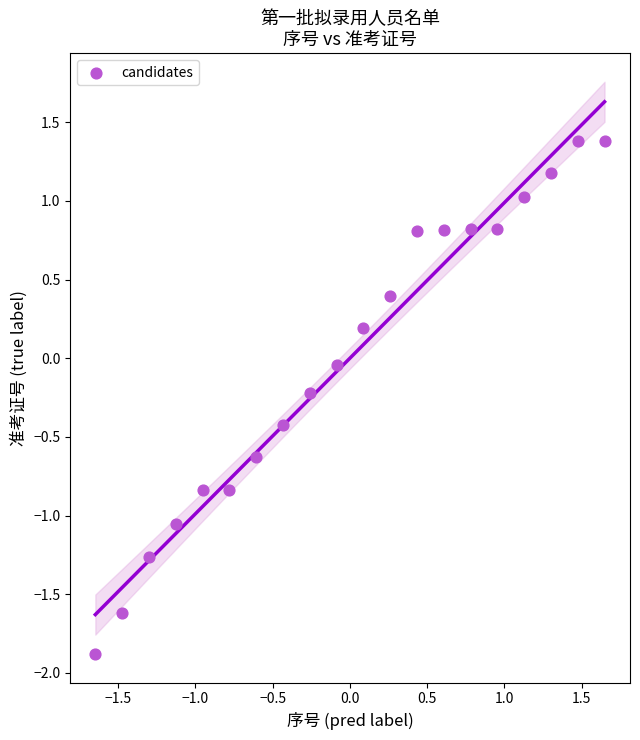

What is the range of Y values (max minus min)?

3.3